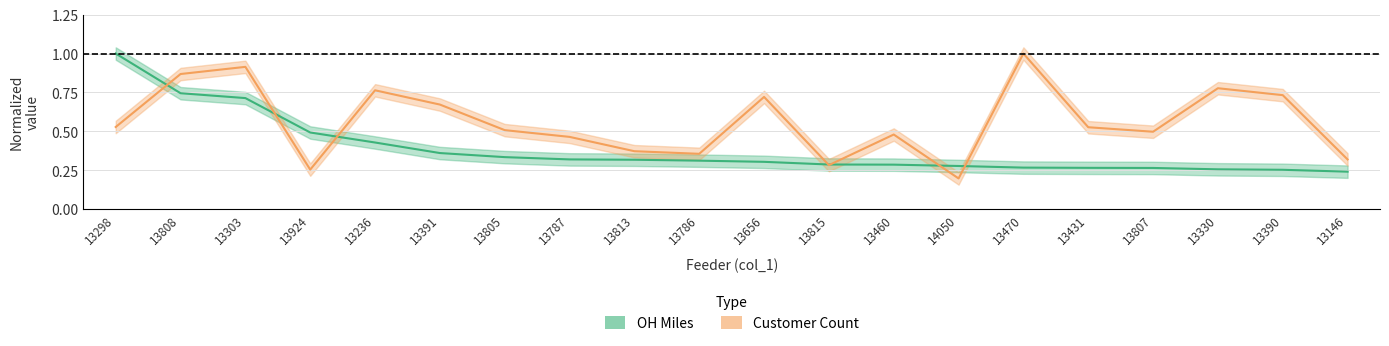

Which series has the widest spread of values?

Customer_Count